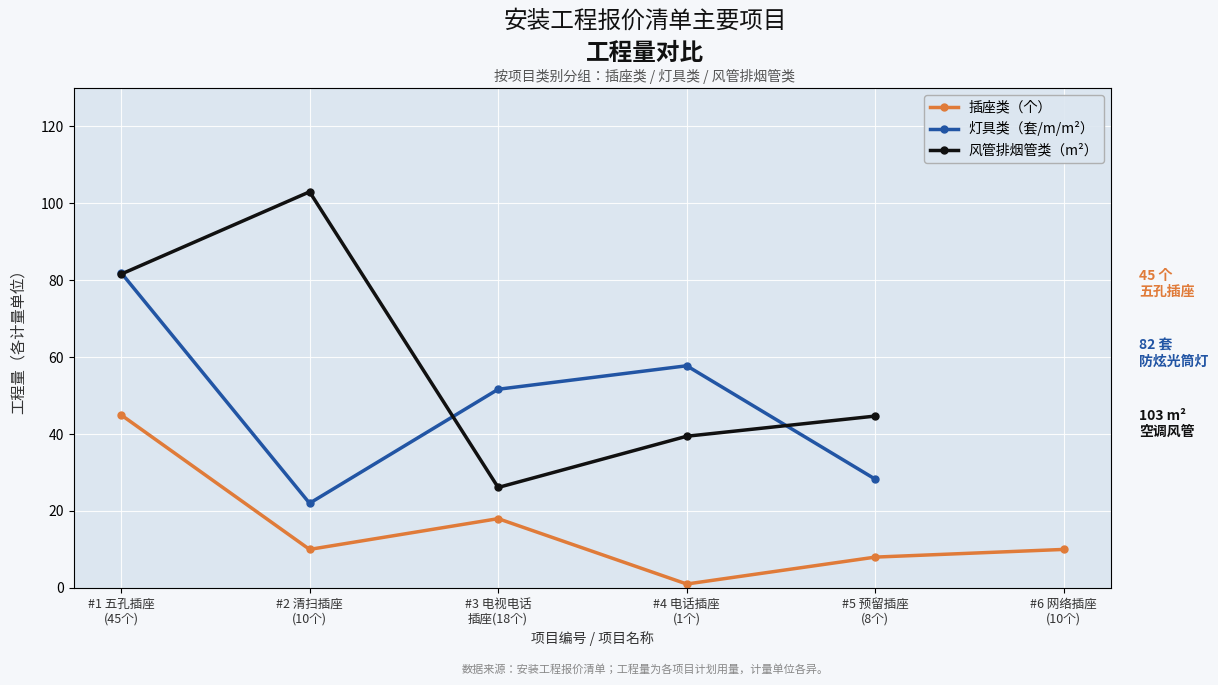

What is the spread (max minus min) of values at #3 电视电话
插座(18个)?

33.6